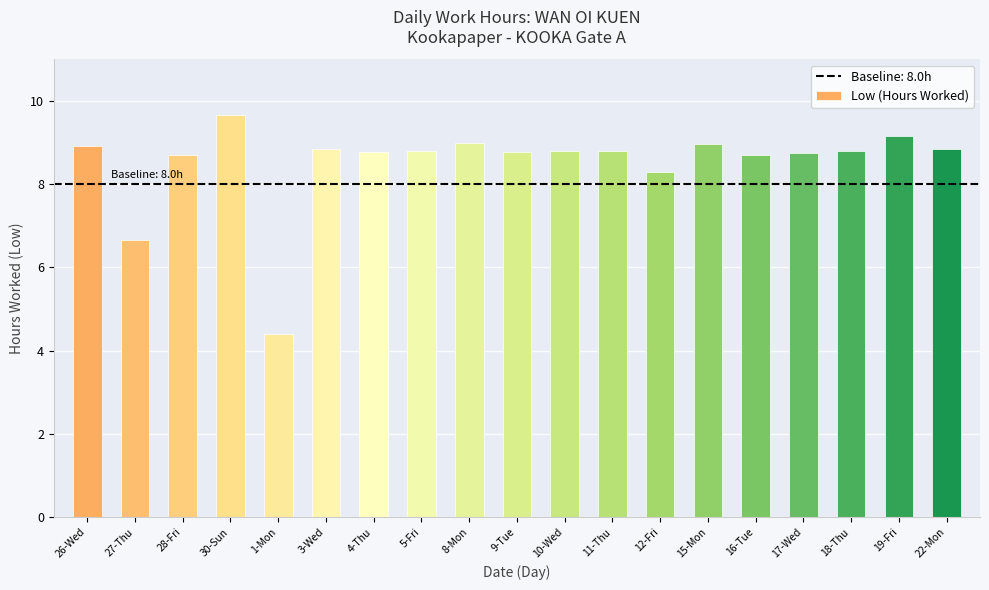

The chart shows a value of 1.1 at 1-Mon. True or false?

False